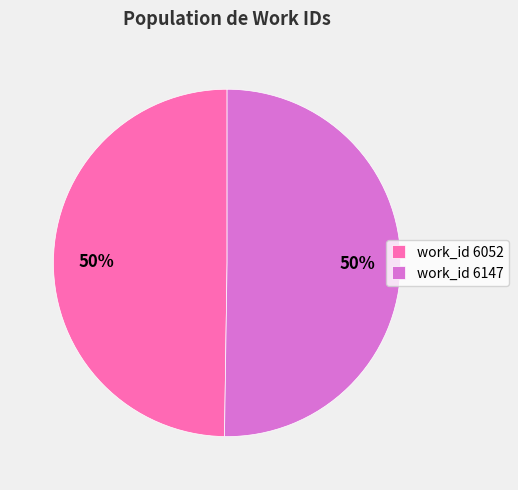

Is the sum of work_id 6052 and work_id 6147 greater than half?

Yes